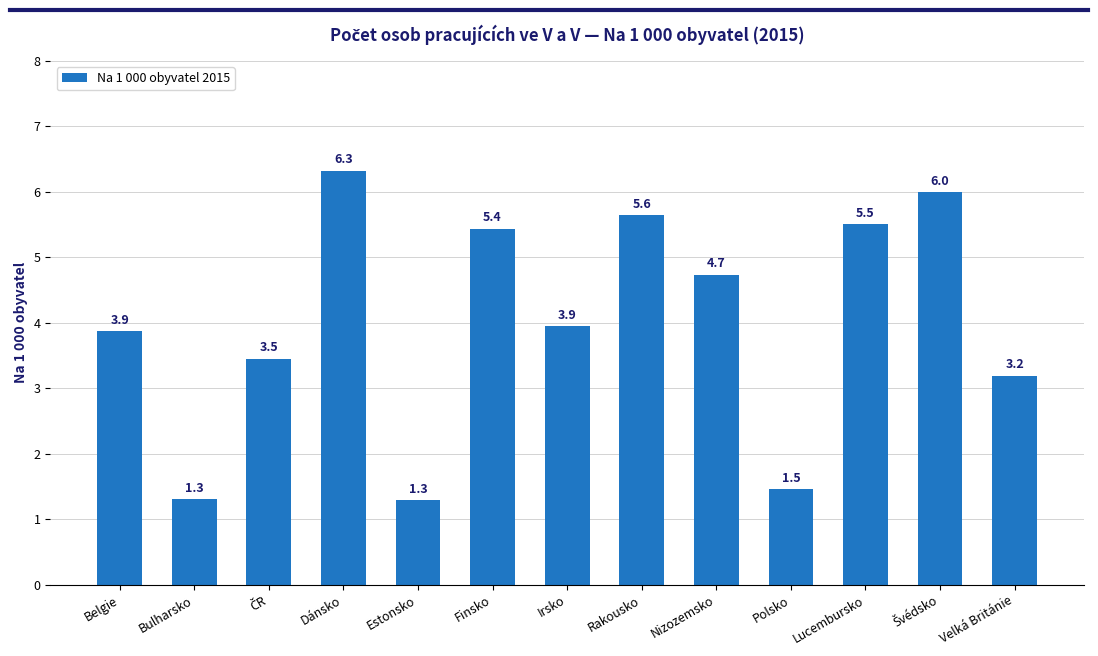

Is it true that the value at Velká Británie is 4.8?

False